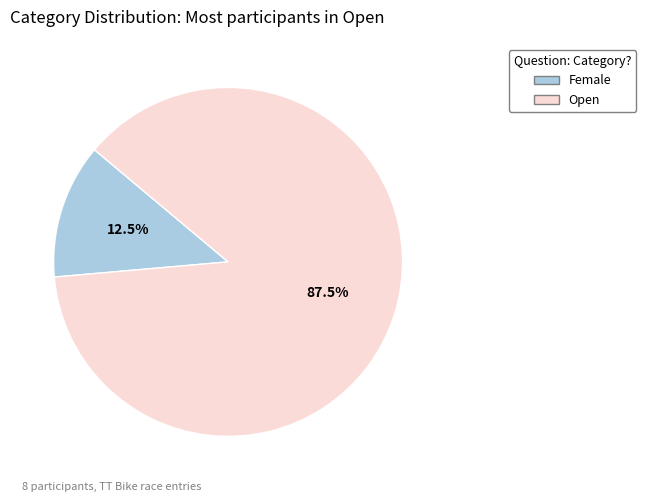

What is the largest slice in the pie chart?

Open